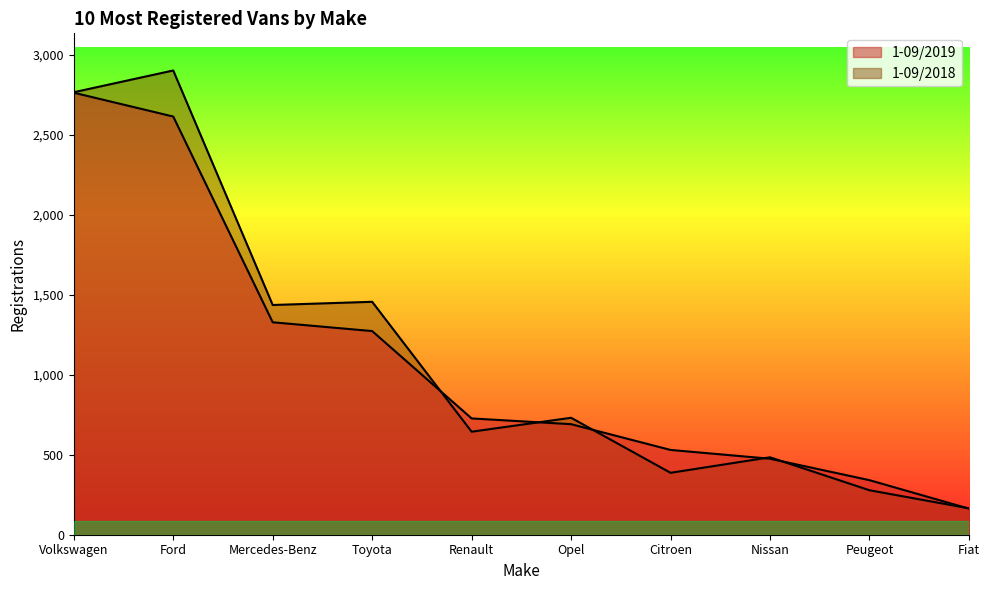

What are all the series names shown in the legend?

1-09/2019, 1-09/2018